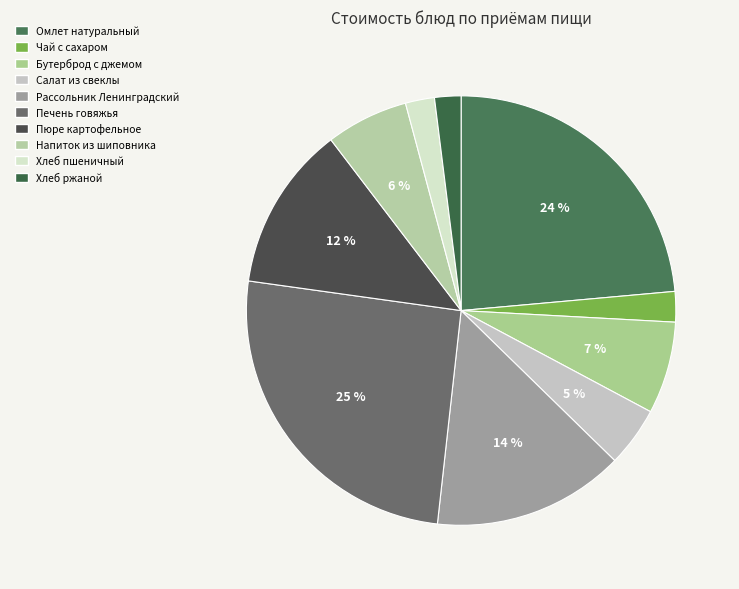

Is there any slice that represents more than half of the pie?

No